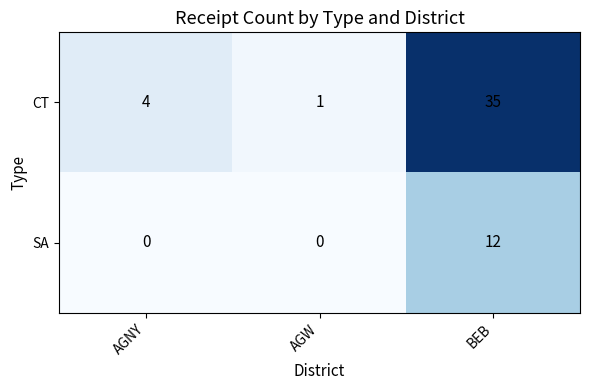

What is the total value across all series at AGNY?

4